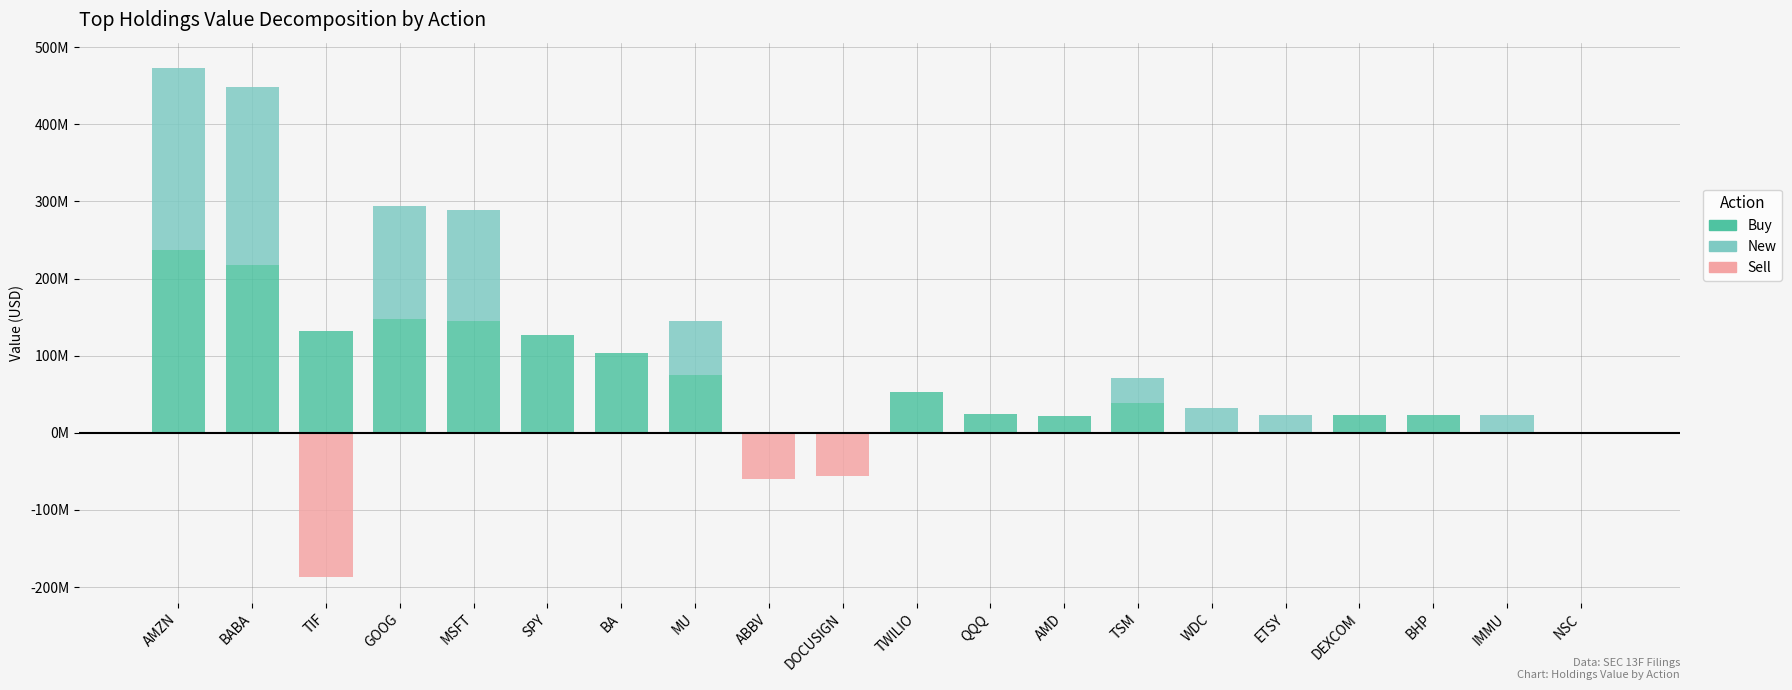

What is the sum of all New values?

939508000